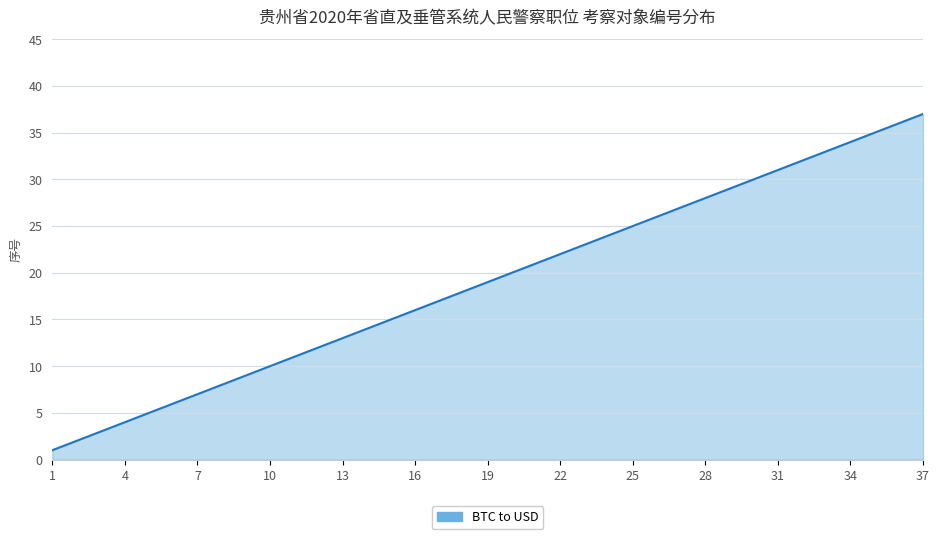

What is the sum of all values?

703